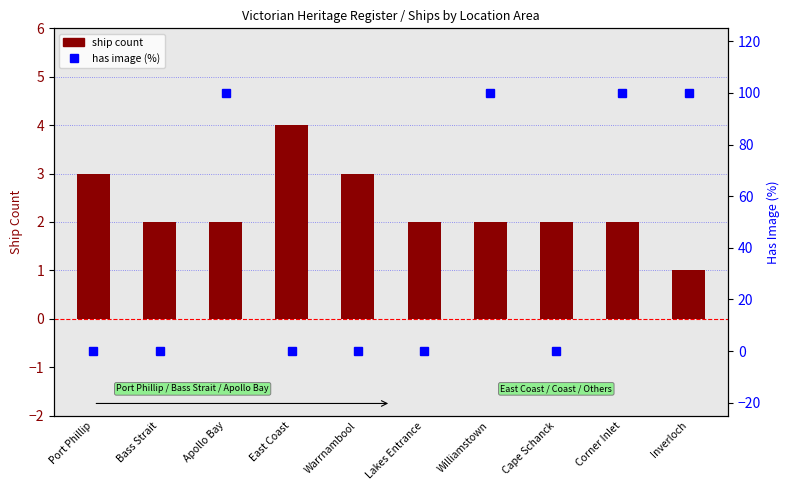

What is the approximate value of ship count at Bass Strait?

2